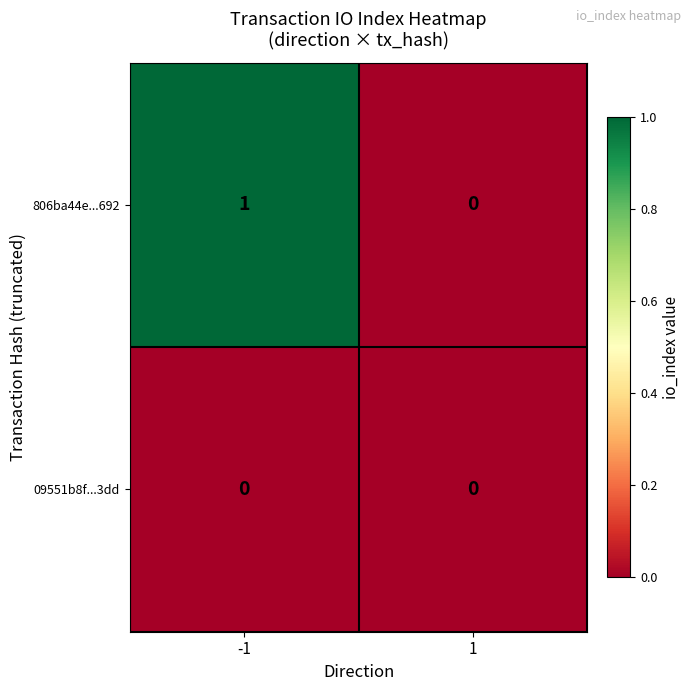

Reading right to left, transcribe all the data shown in this chart.

806ba44e...692: 0	1
09551b8f...3dd: 0	0